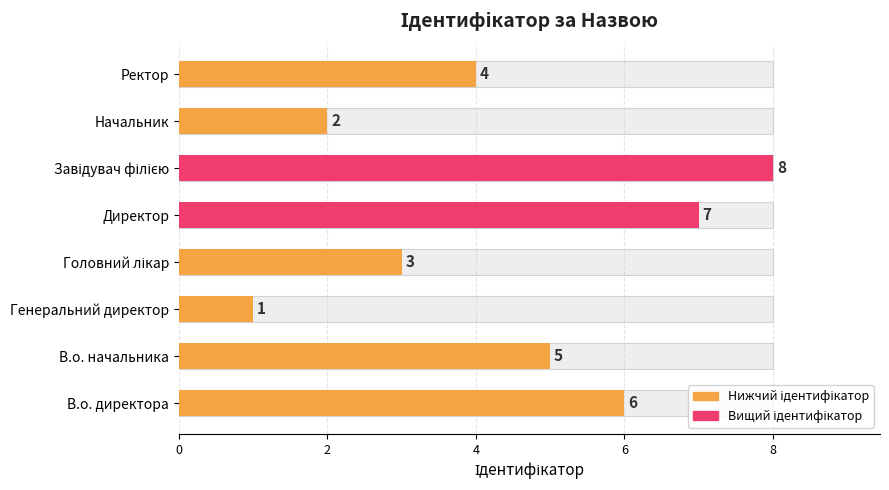

Does the chart contain stacked bars?

No